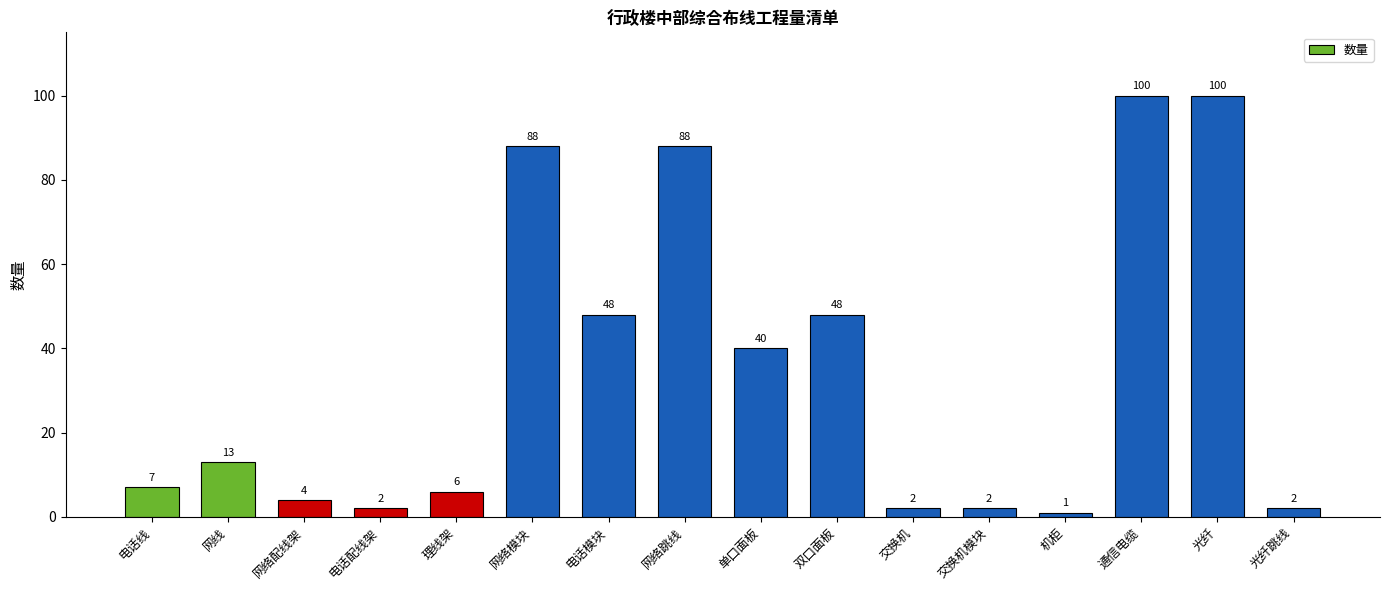

Read the value at 机柜.

1